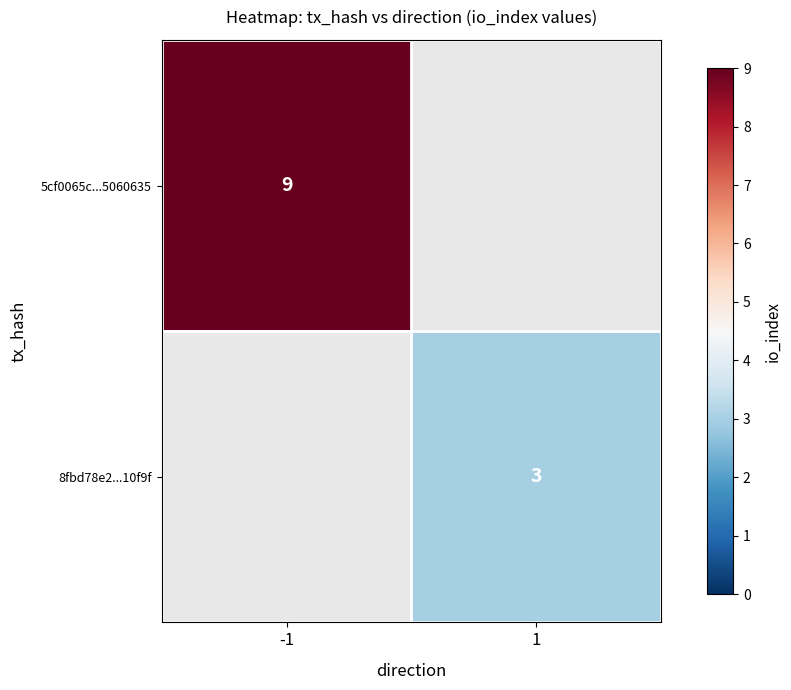

At how many categories does at least one series exceed 7?

1